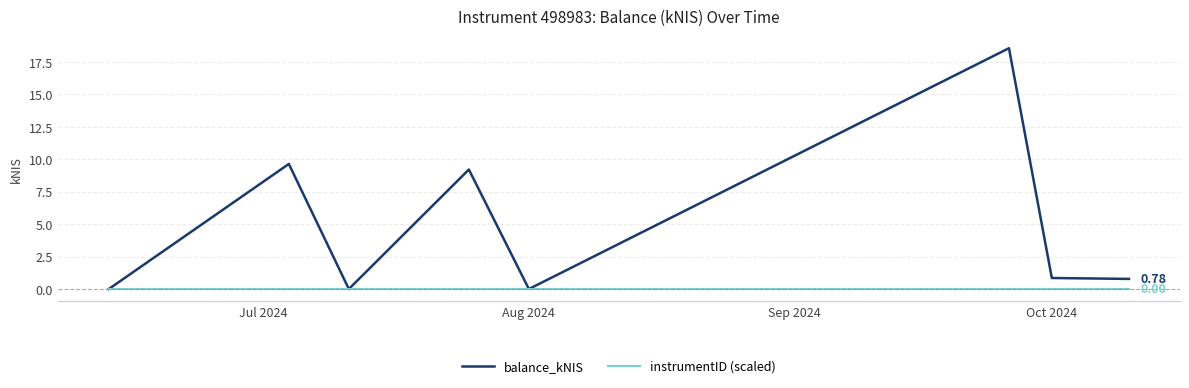

Which series has the largest total across all categories?

balance_kNIS